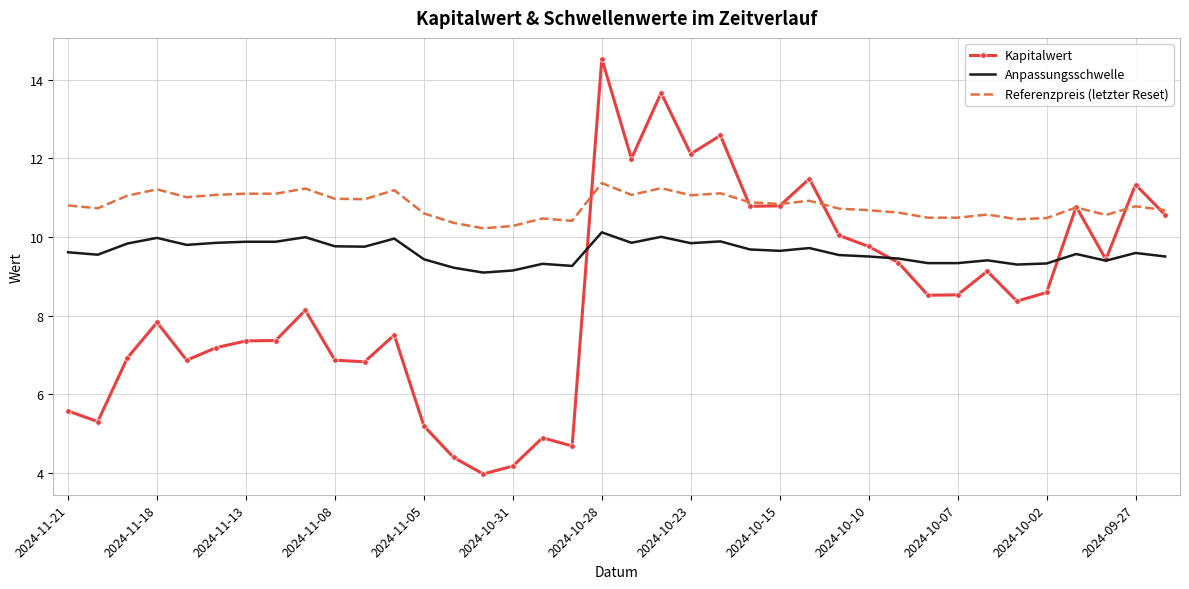

What is the greatest value displayed?

14.5